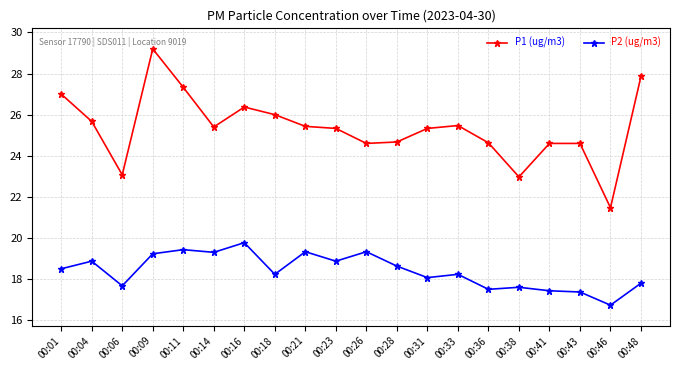

Is it true that P2 (ug/m3) equals 18.2 at 00:33?

True